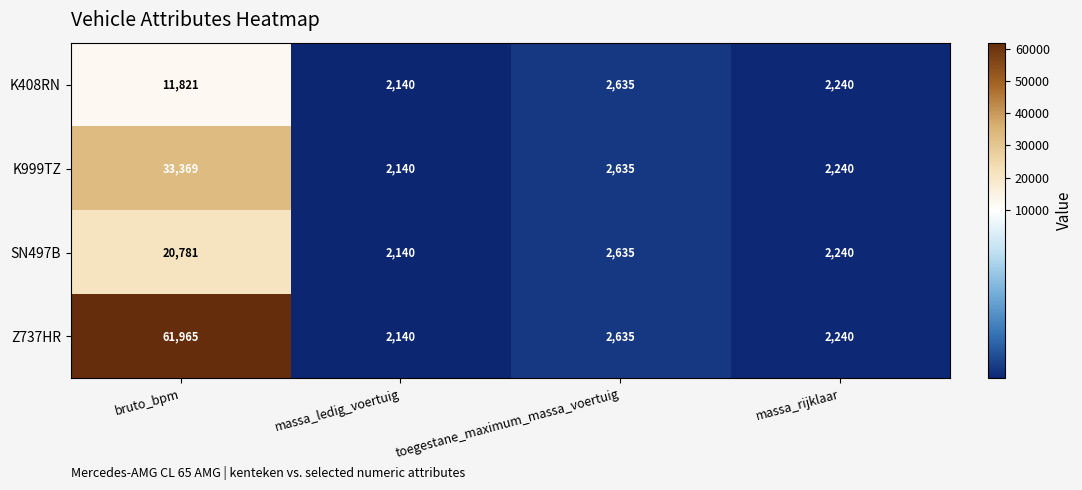

Reading right to left, extract all data points from this chart.

K408RN: massa_rijklaar=2240	toegestane_maximum_massa_voertuig=2635	massa_ledig_voertuig=2140	bruto_bpm=11821
K999TZ: massa_rijklaar=2240	toegestane_maximum_massa_voertuig=2635	massa_ledig_voertuig=2140	bruto_bpm=33369
SN497B: massa_rijklaar=2240	toegestane_maximum_massa_voertuig=2635	massa_ledig_voertuig=2140	bruto_bpm=20781
Z737HR: massa_rijklaar=2240	toegestane_maximum_massa_voertuig=2635	massa_ledig_voertuig=2140	bruto_bpm=61965